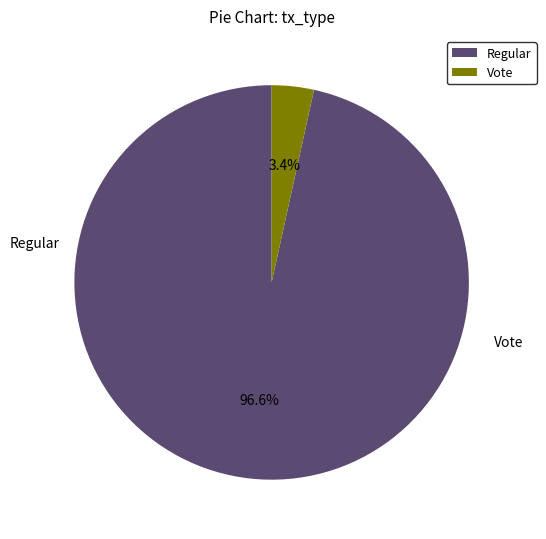

What is the largest slice in the pie chart?

Regular (io_index=56)